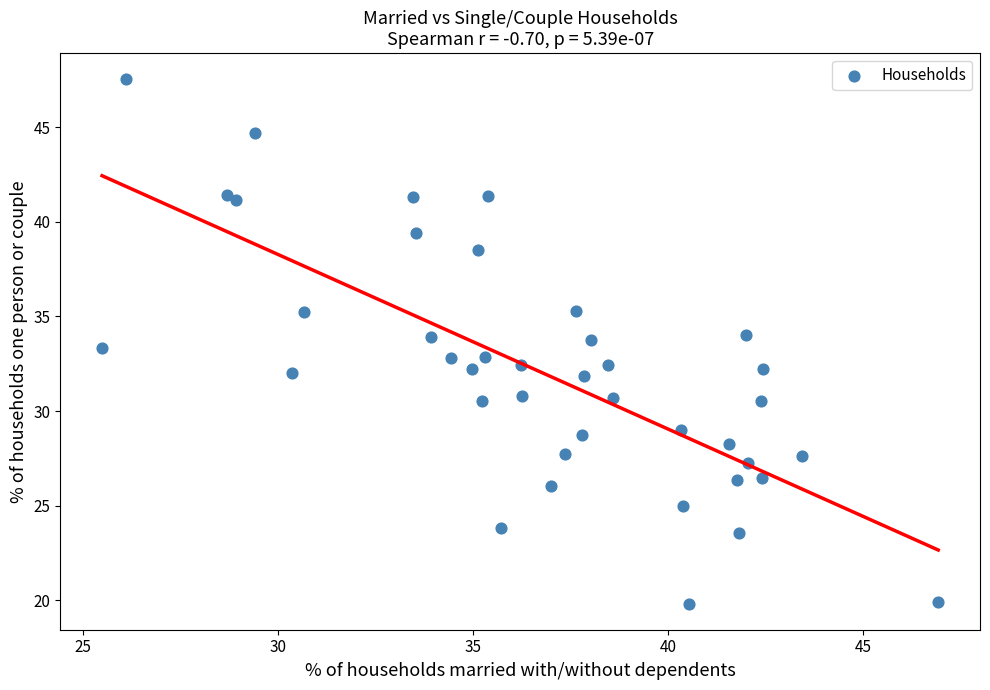

What is the range of Y values (max minus min)?

27.7